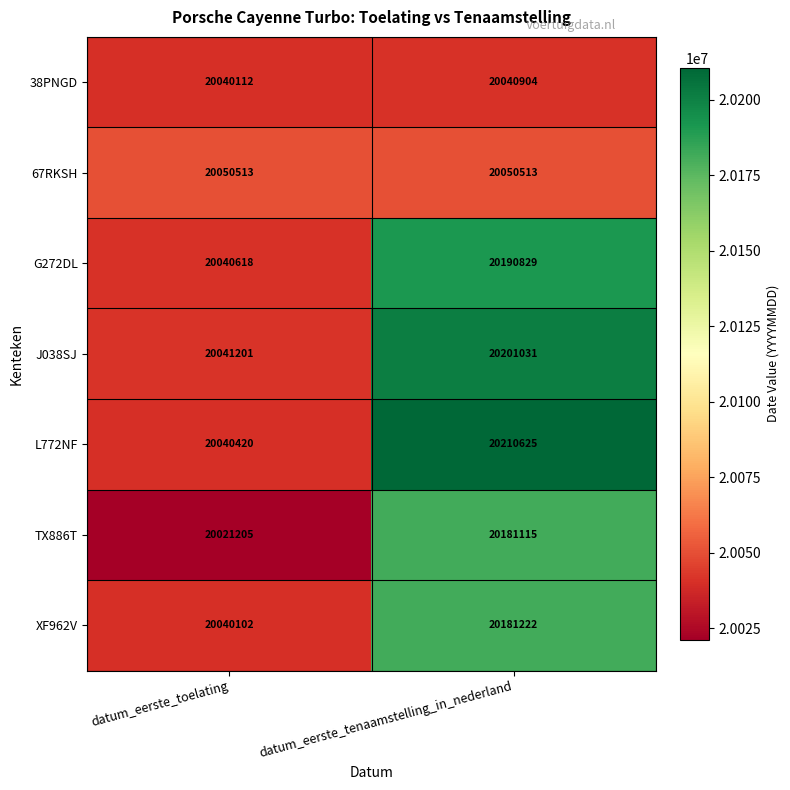

At which category is the sum across all series the highest?

datum_eerste_tenaamstelling_in_nederland